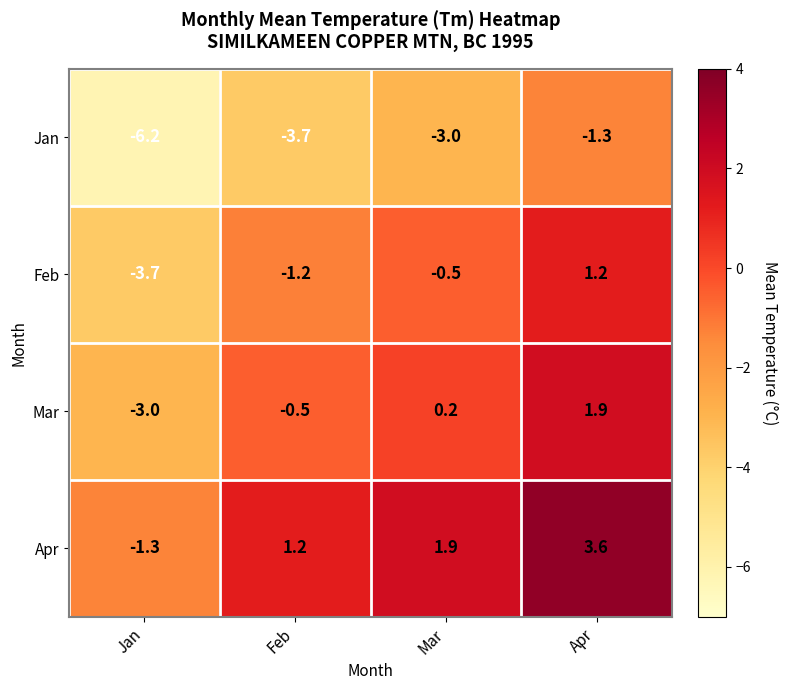

What is the difference between the Apr values at Apr and Mar?

1.7